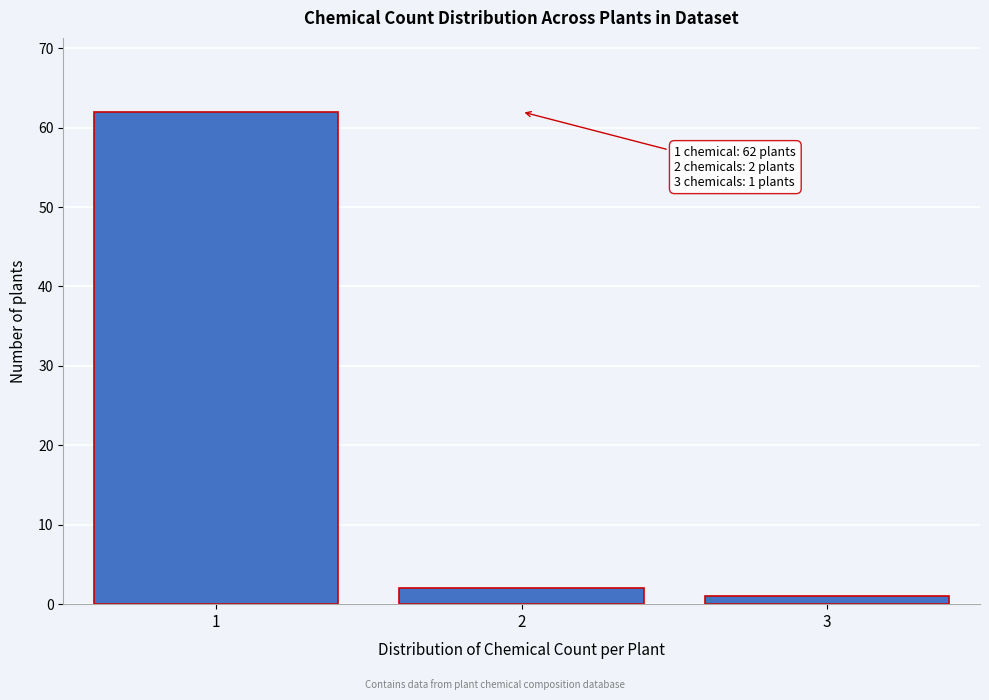

Reading left to right, what are all the values shown in this chart?

1=62	2=2	3=1